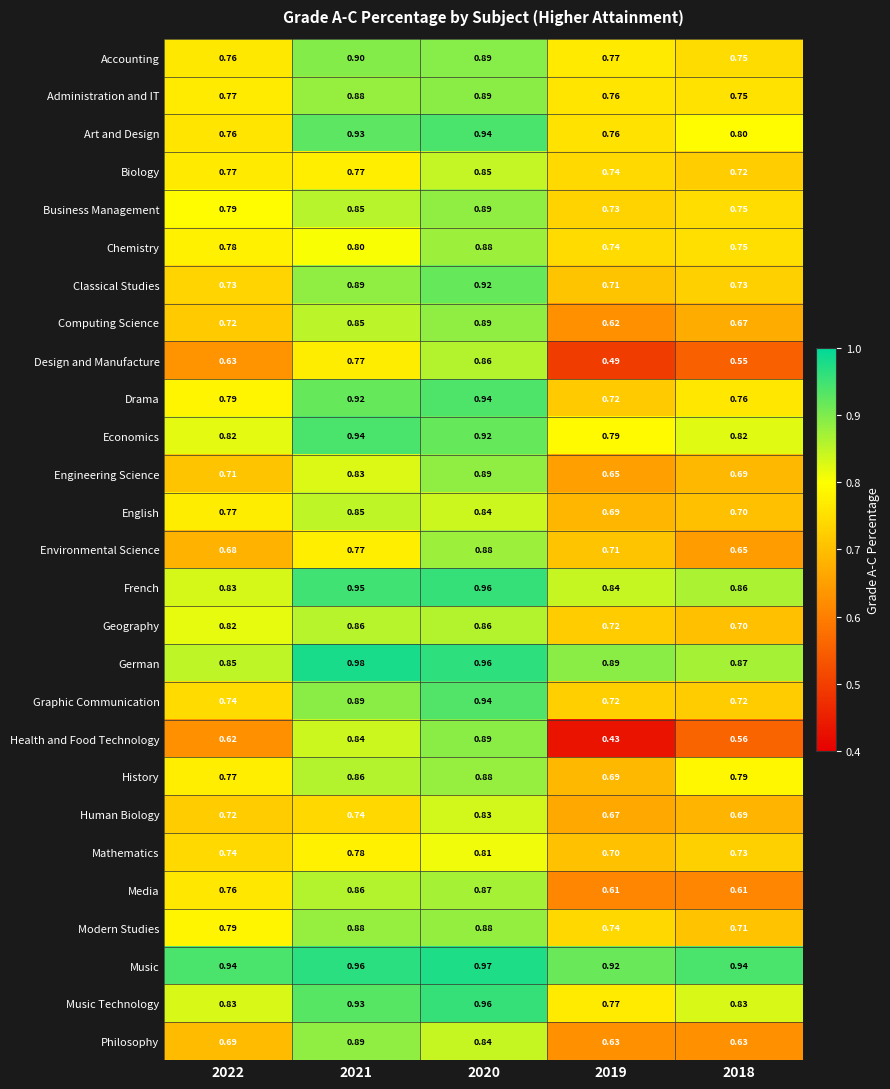

Which series has the largest total across all categories?

Music